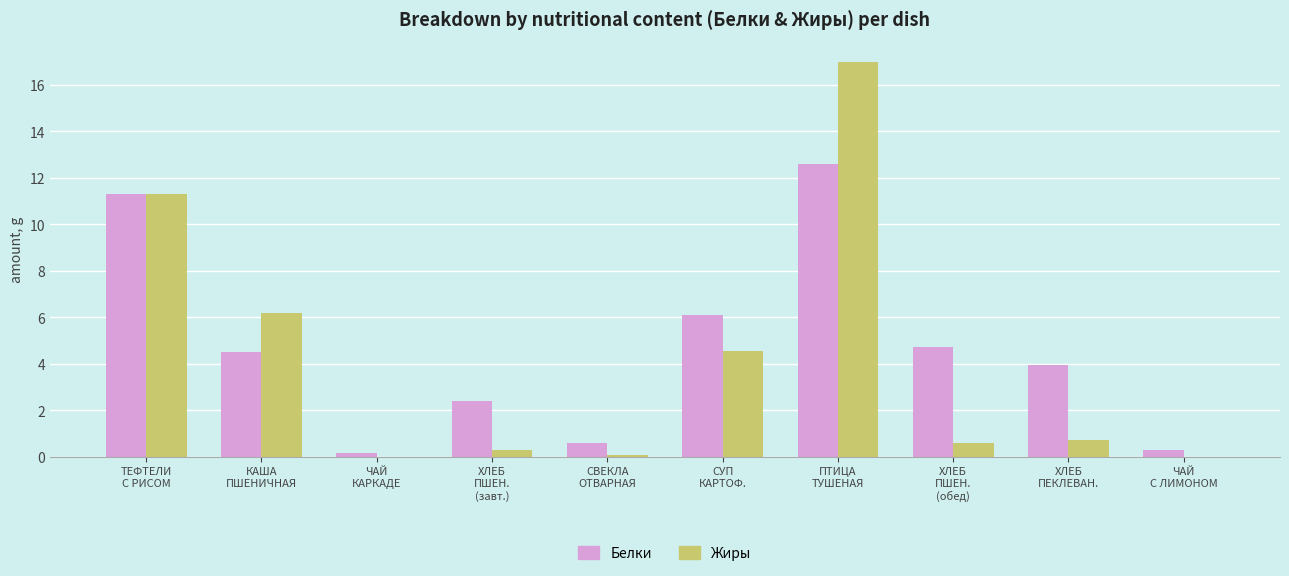

How many groups of bars are there?

10